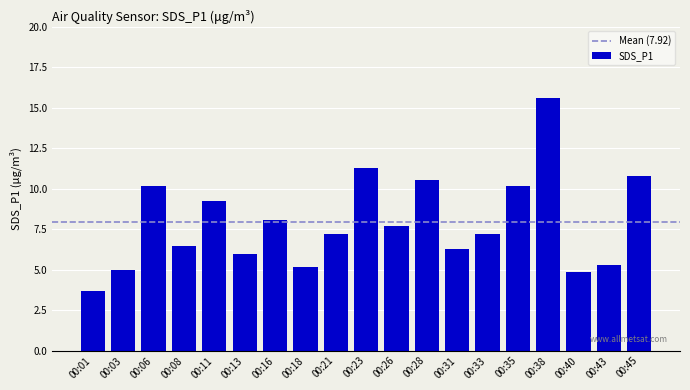

The chart shows a value of 7.2 at 00:33. True or false?

True